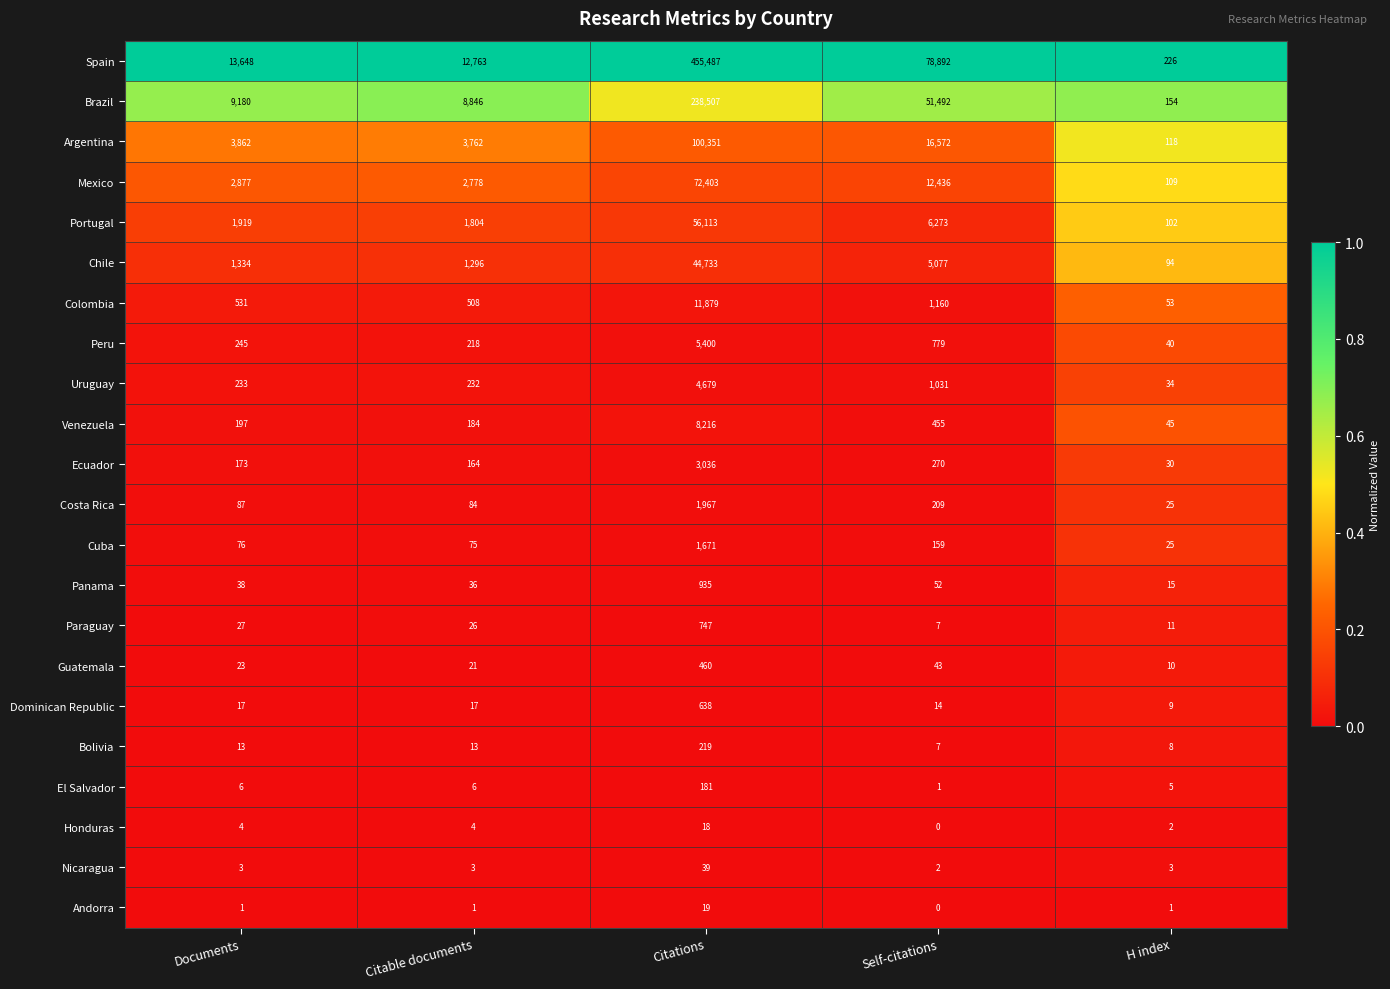

What is the total value across all series at H index?

1119